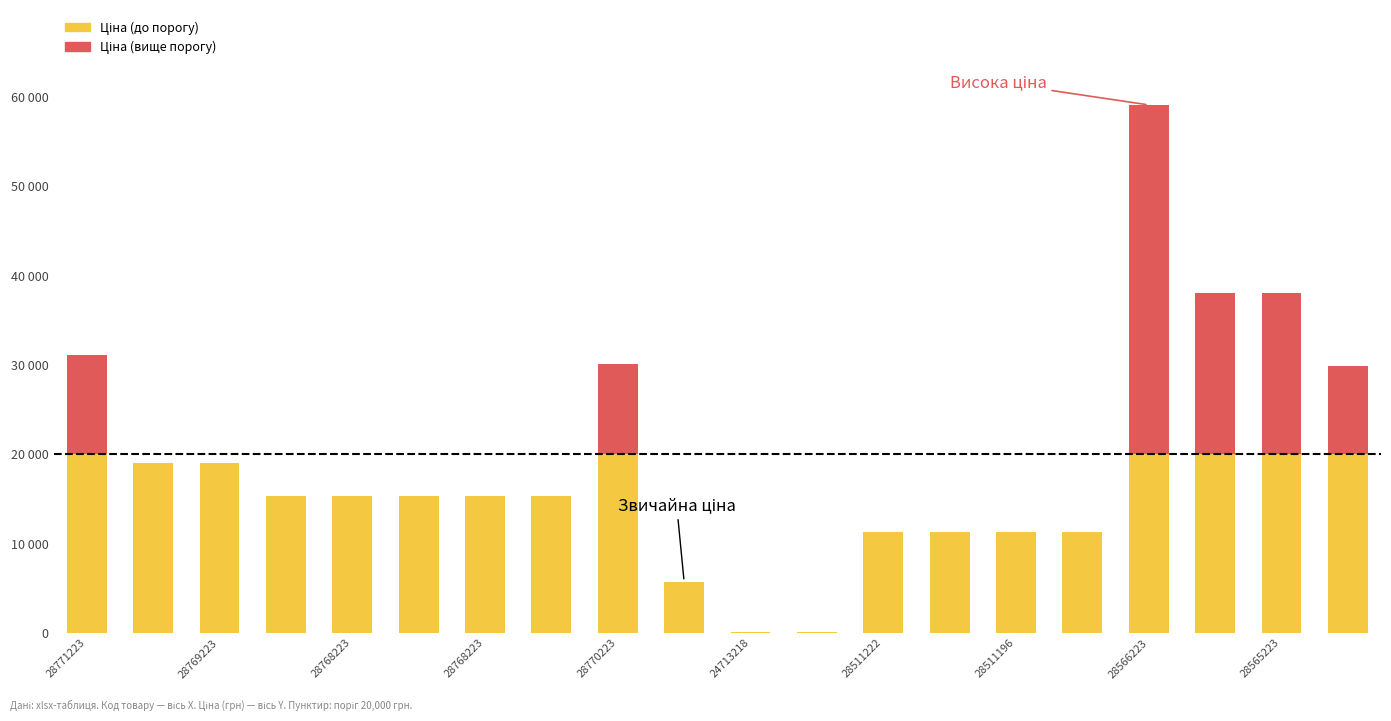

Are the bars horizontal?

No